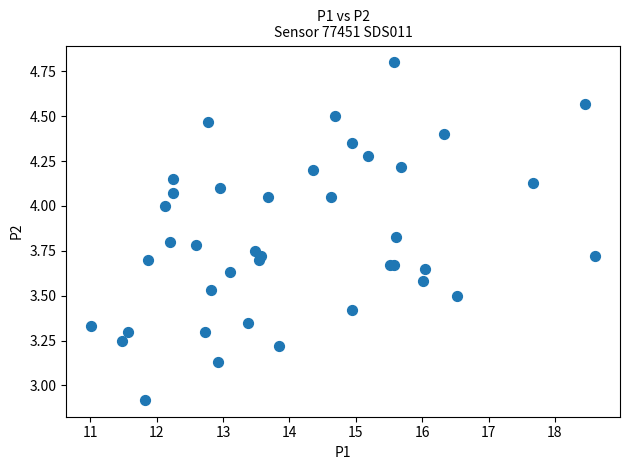

What Y value in the scatter plot is closest to 3?

2.9